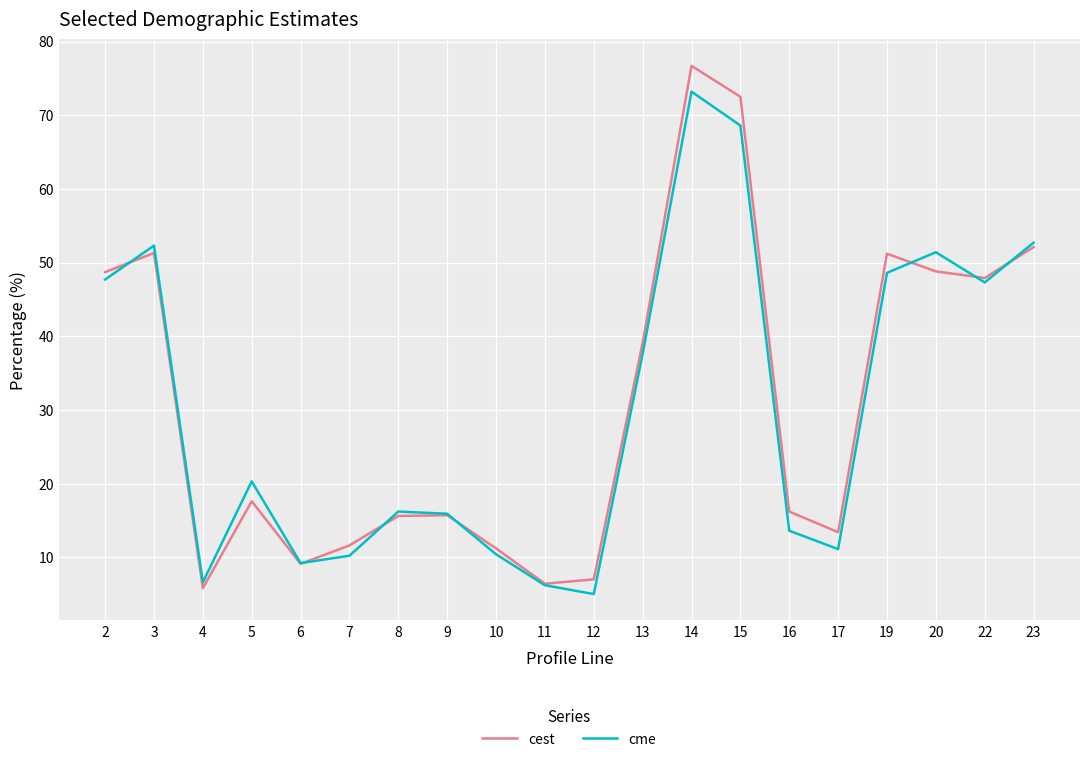

How many values in the cme series exceed 20?

10